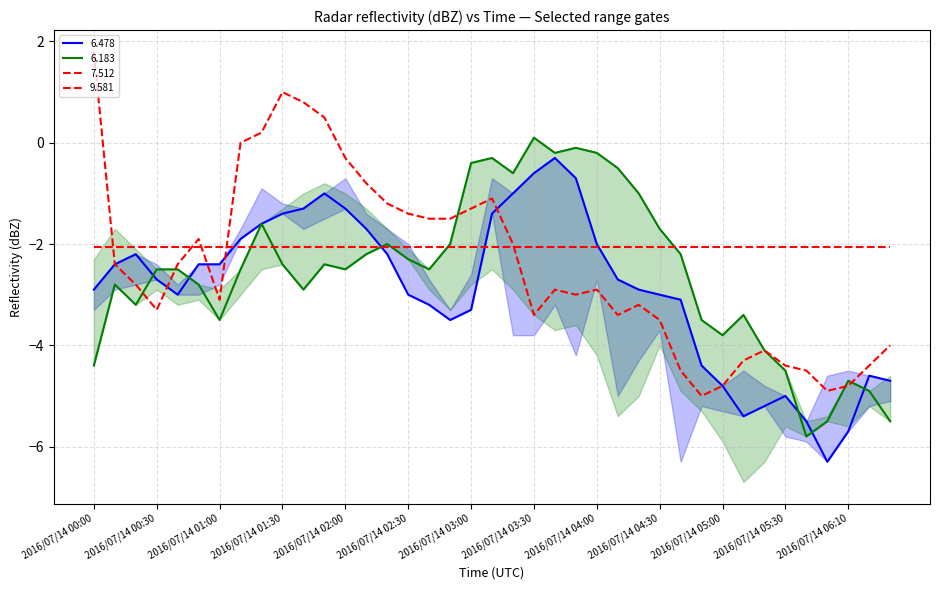

Which series has the largest total across all categories?

7.512